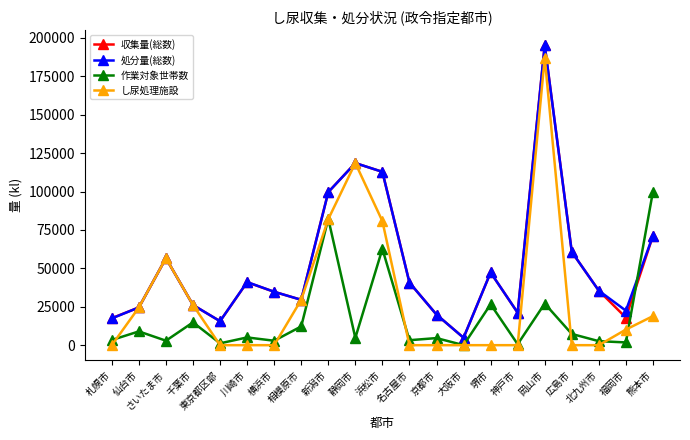

How many lines are shown in the chart?

4